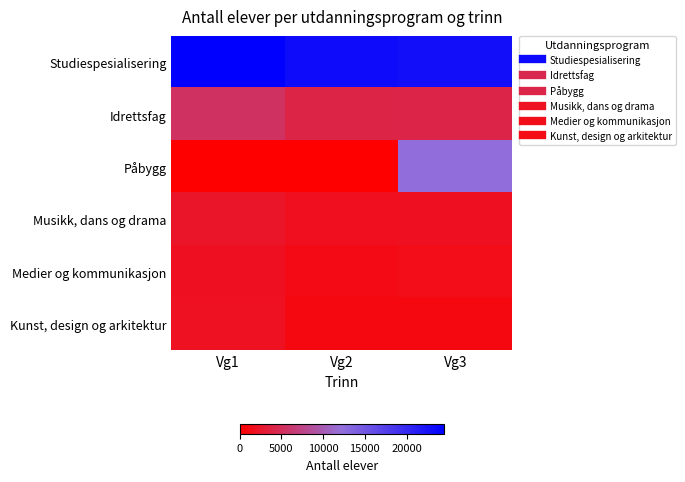

What is the total value across all series at Vg1?

36087